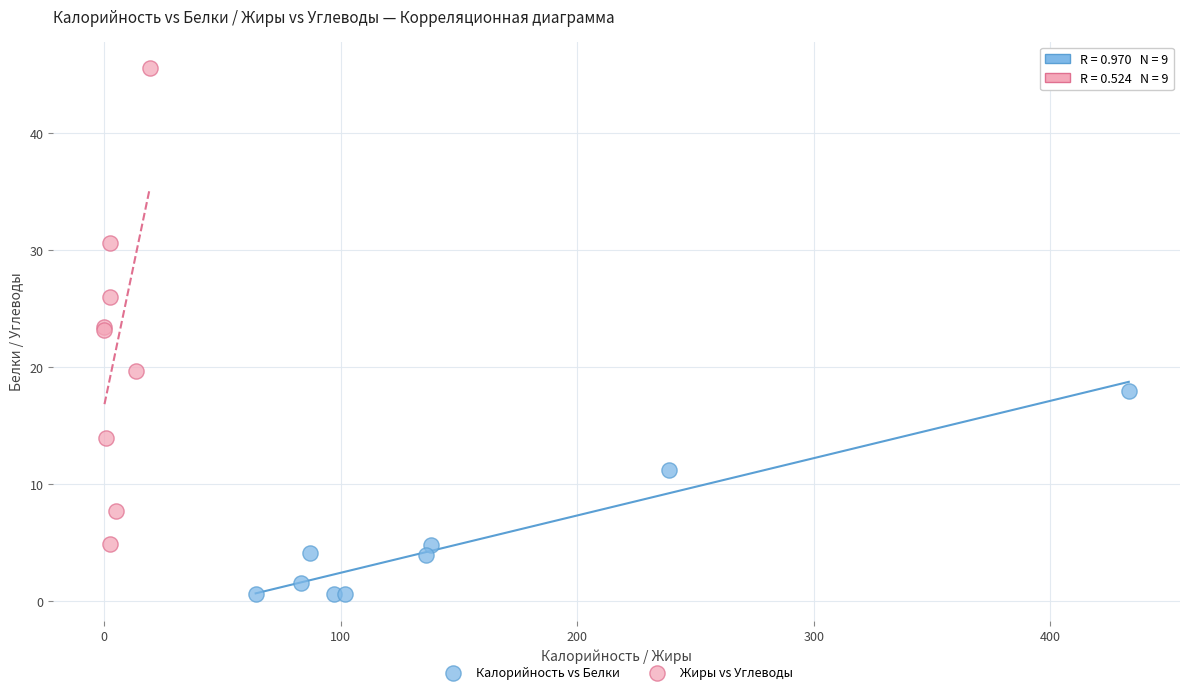

Which series contains the highest Y value?

Жиры vs Углеводы